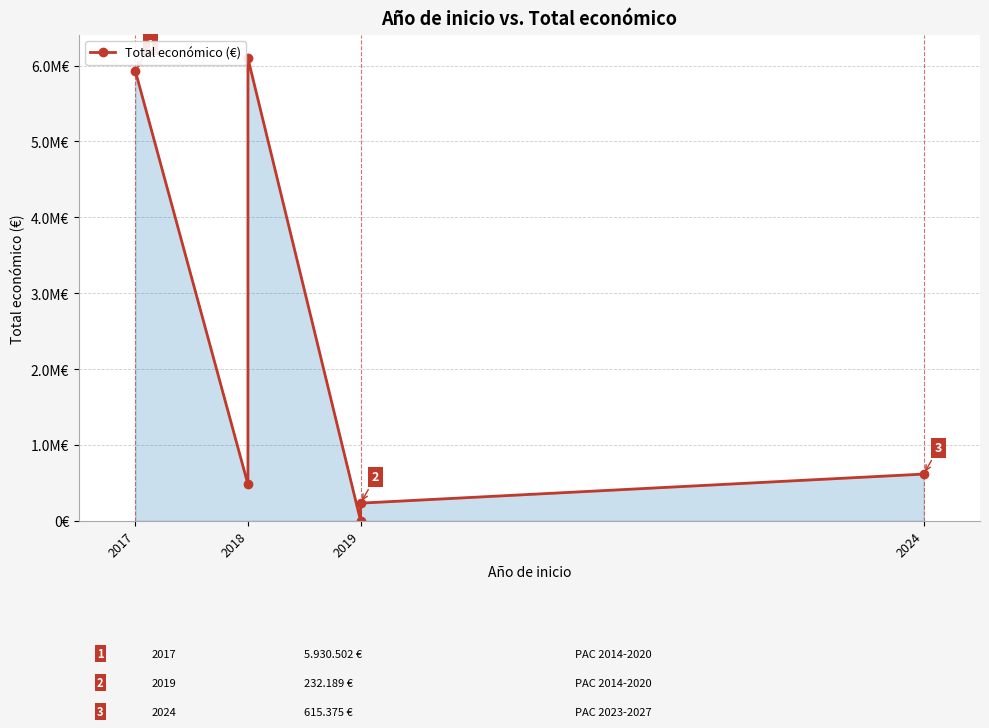

True or false: there are more than 0 points higher than both neighbors.

True